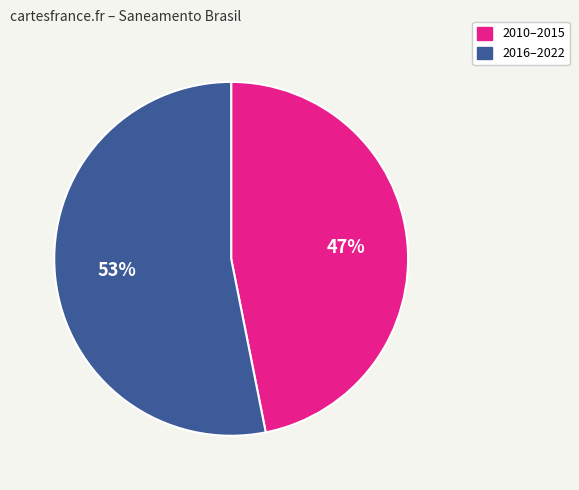

Is there any slice that represents more than half of the pie?

Yes